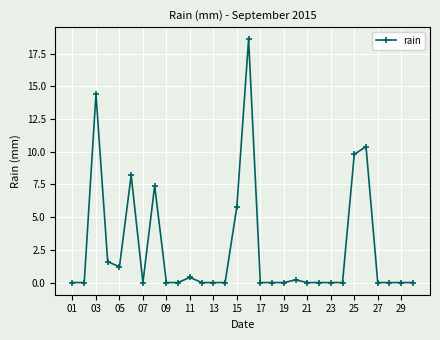

What is the difference between the maximum and minimum values?

18.6